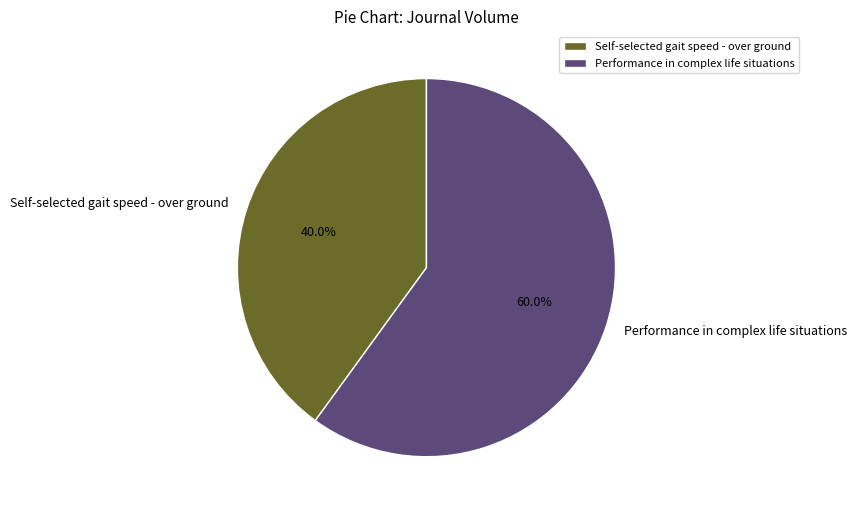

Count the number of slices in the pie.

2